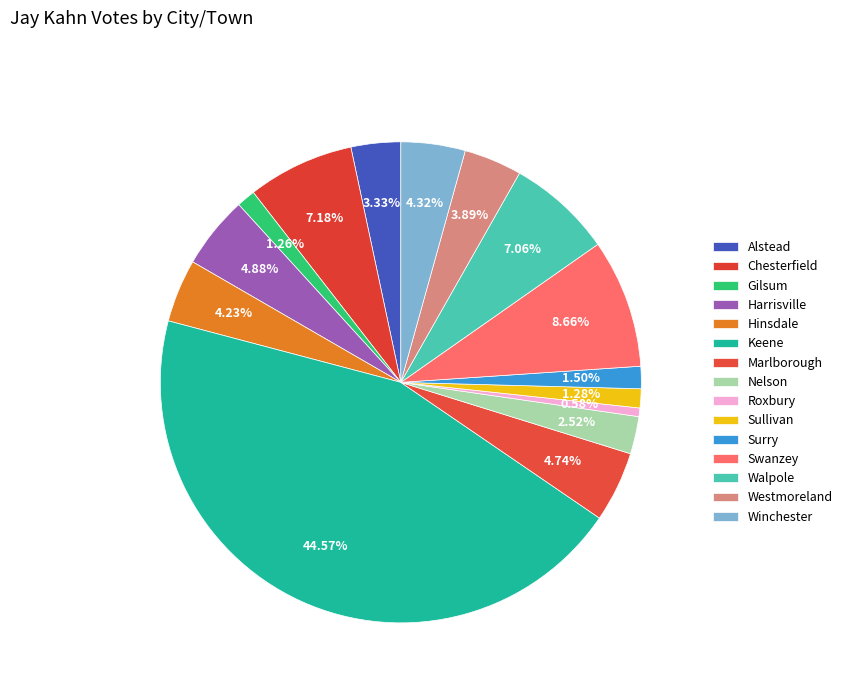

Which slice is the smallest?

Roxbury